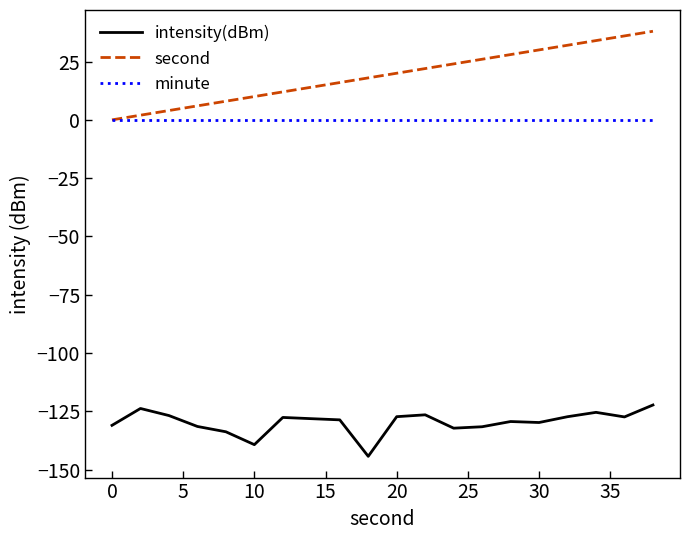

How many values in second are above zero?

19